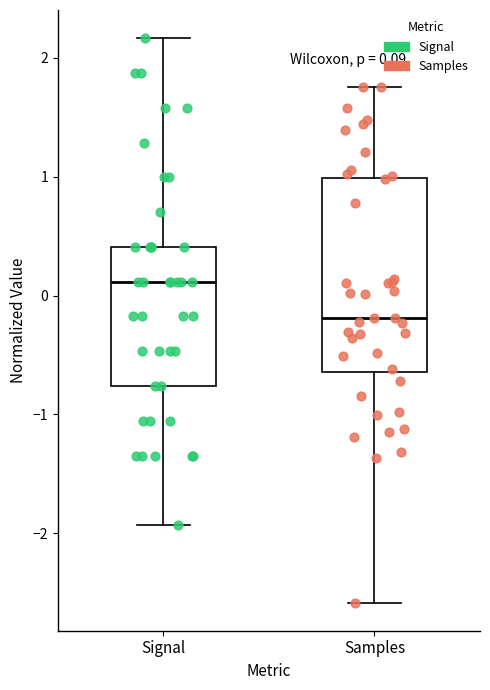

Which box is the tallest, from its lower edge to its upper edge?

Samples